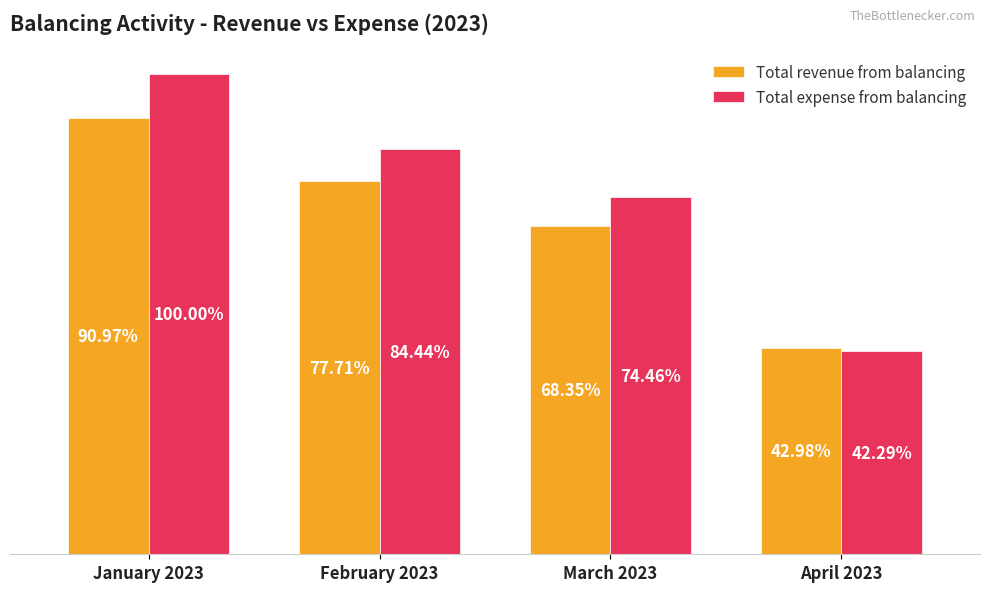

At January 2023, list the series in order from largest to smallest.

Total expense from balancing, Total revenue from balancing